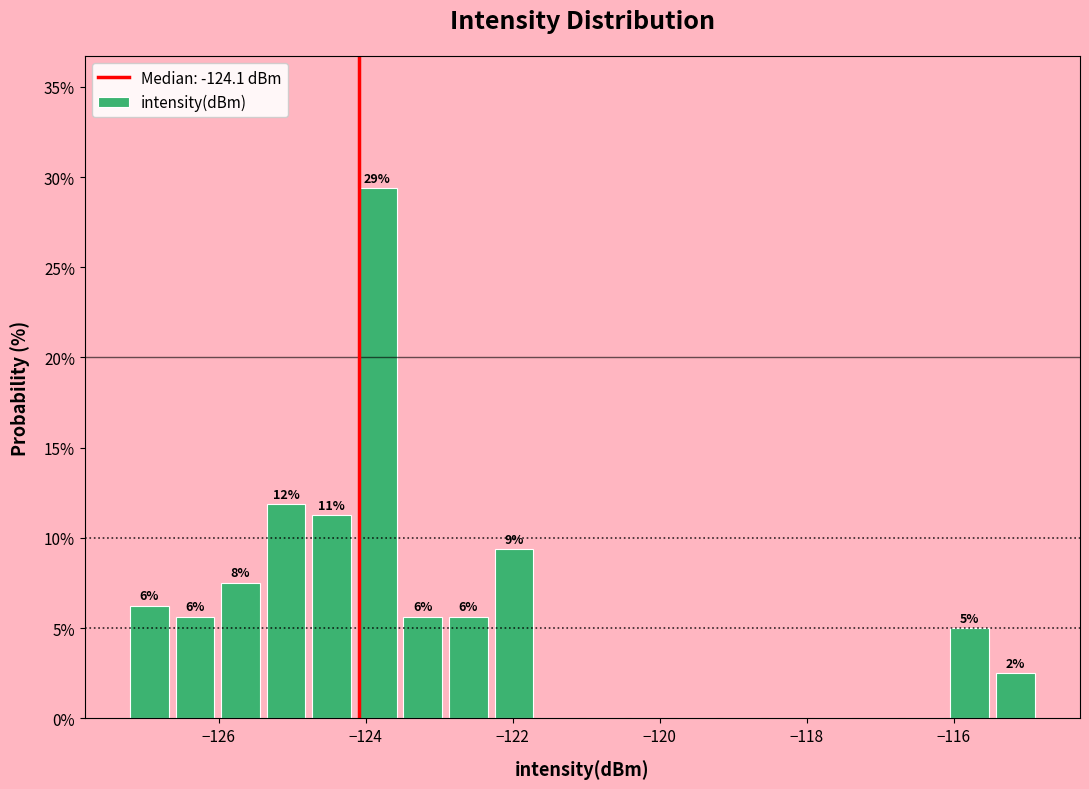

Around what value on the x-axis is the tallest bar? Give the approximate position of its centre, as read against the axis.

-123.8